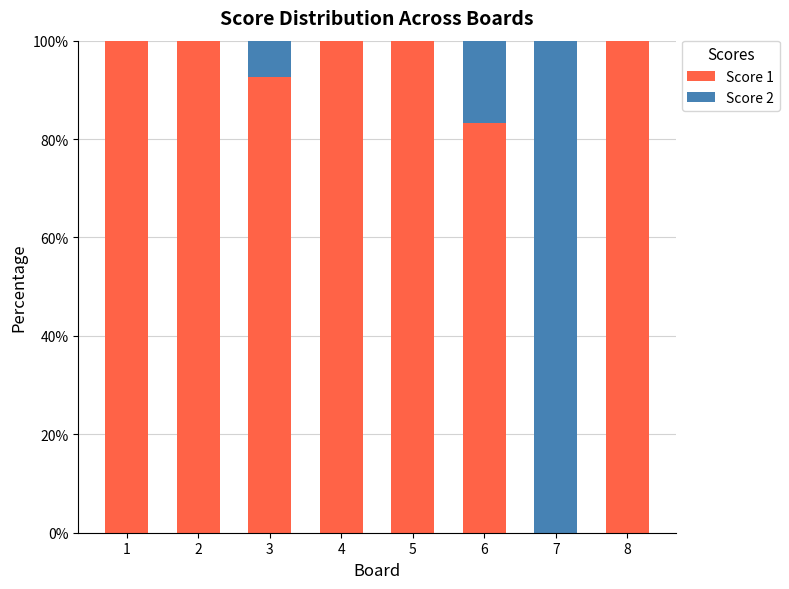

What is the maximum value for Score 1?

100.0